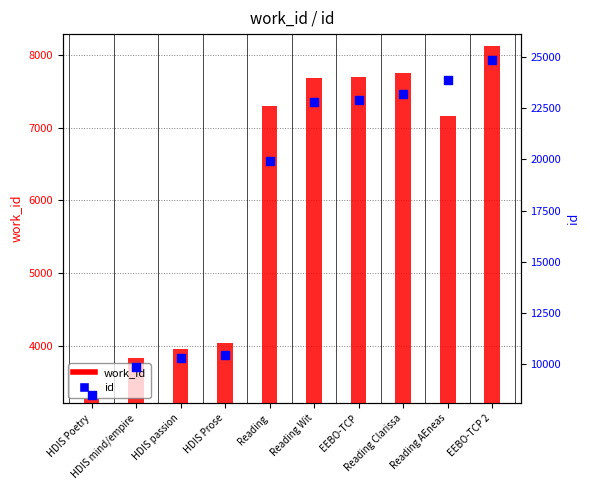

What is the total value across all series at Reading Wit?

30480